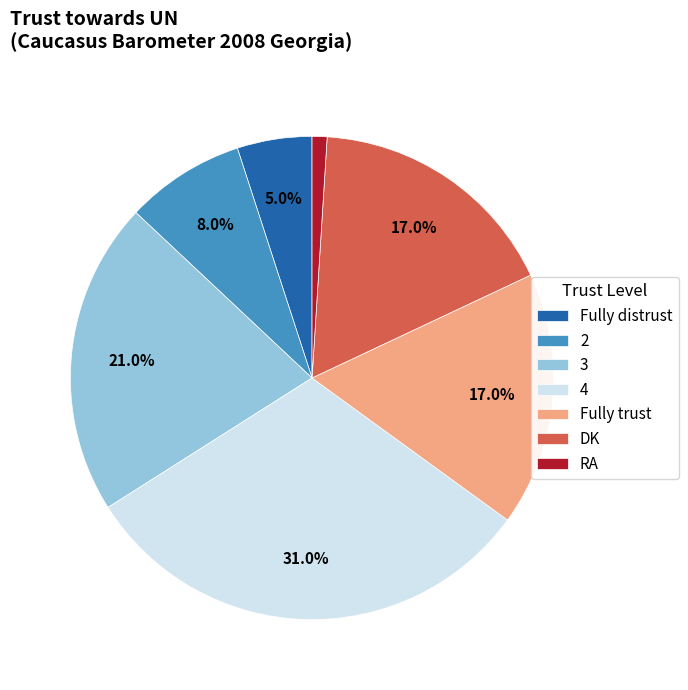

Which category has the smallest portion of the pie?

RA